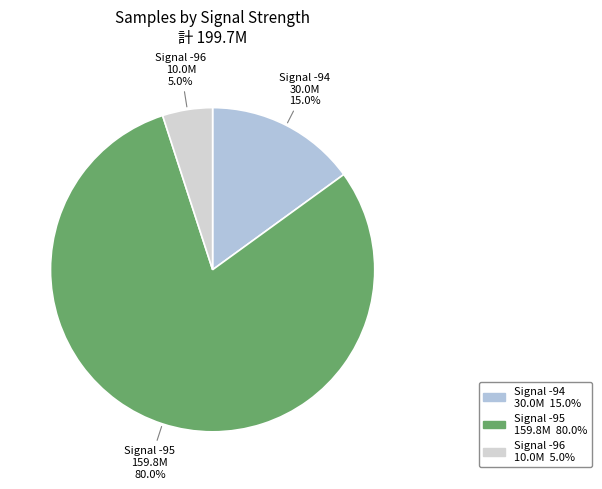

Does any single category account for the majority?

Yes